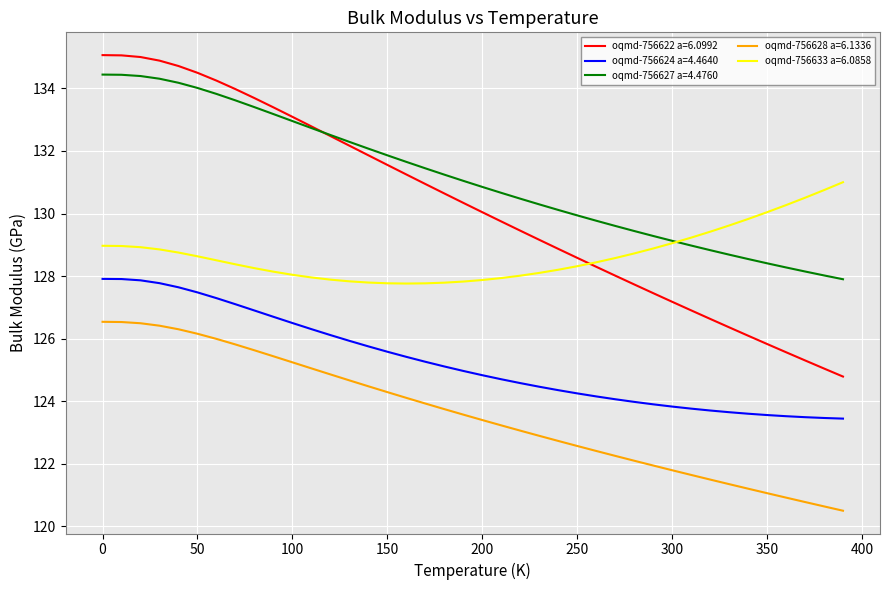

True or false: oqmd-756622 a=6.0992 and oqmd-756624 a=4.4640 cross at least once.

False